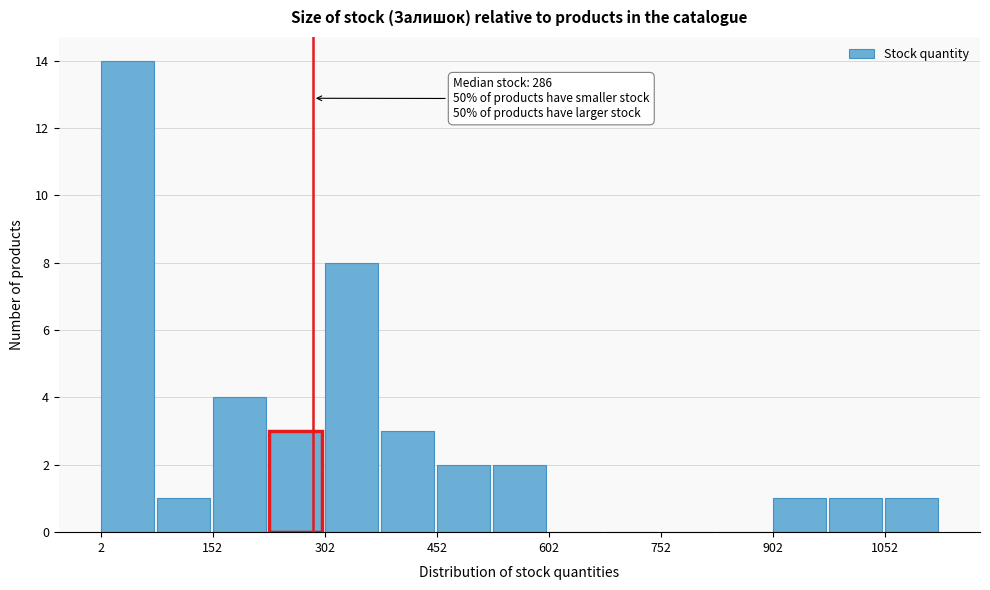

Read against the x-axis, roughly where is the centre of the tallest bar?

40